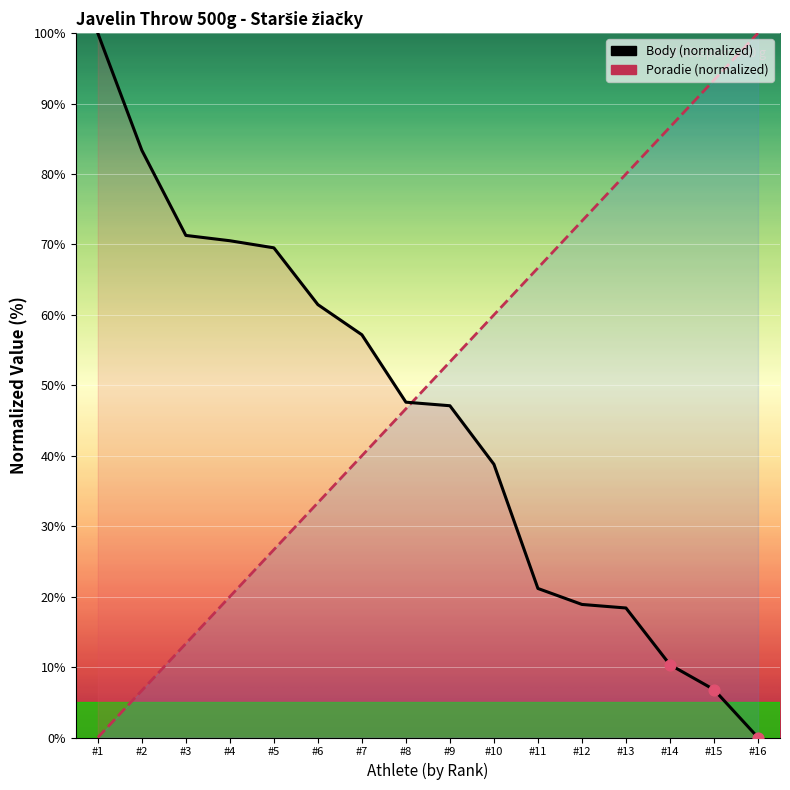

At how many categories does at least one series exceed 90?

3